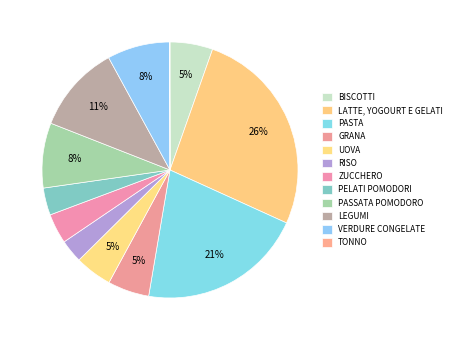

To the nearest percent, what is the combined percentage of LATTE, YOGOURT E GELATI and GRANA?

32%